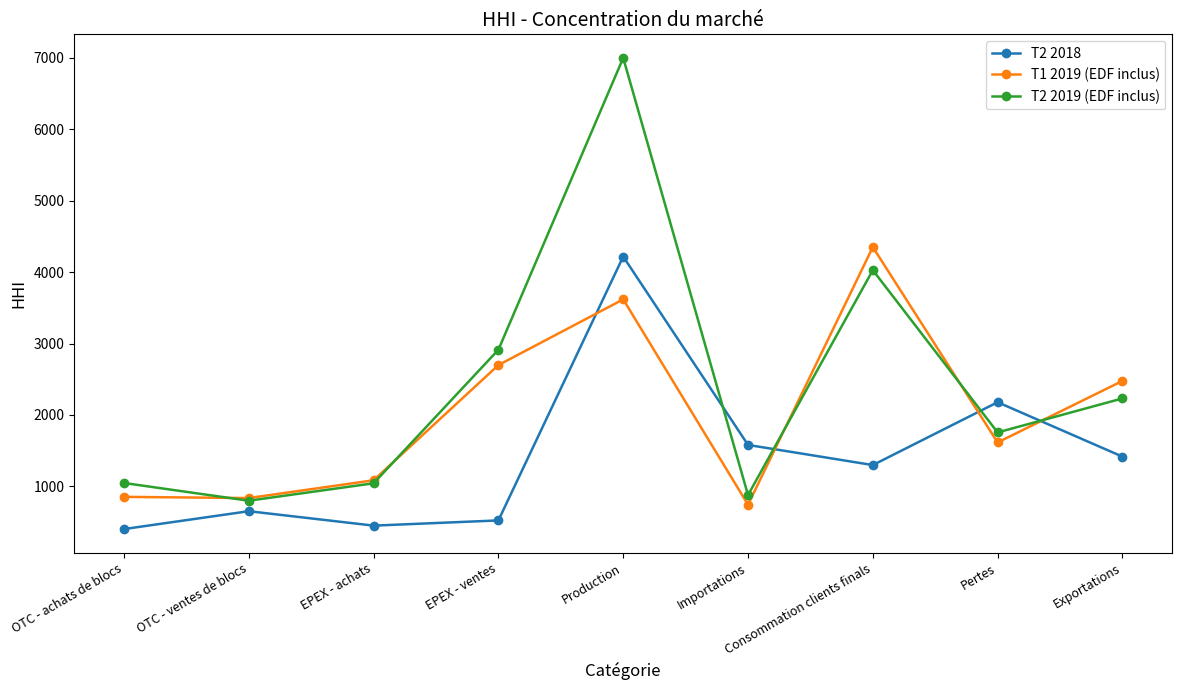

How many data points in T2 2018 are less than 1298?

4